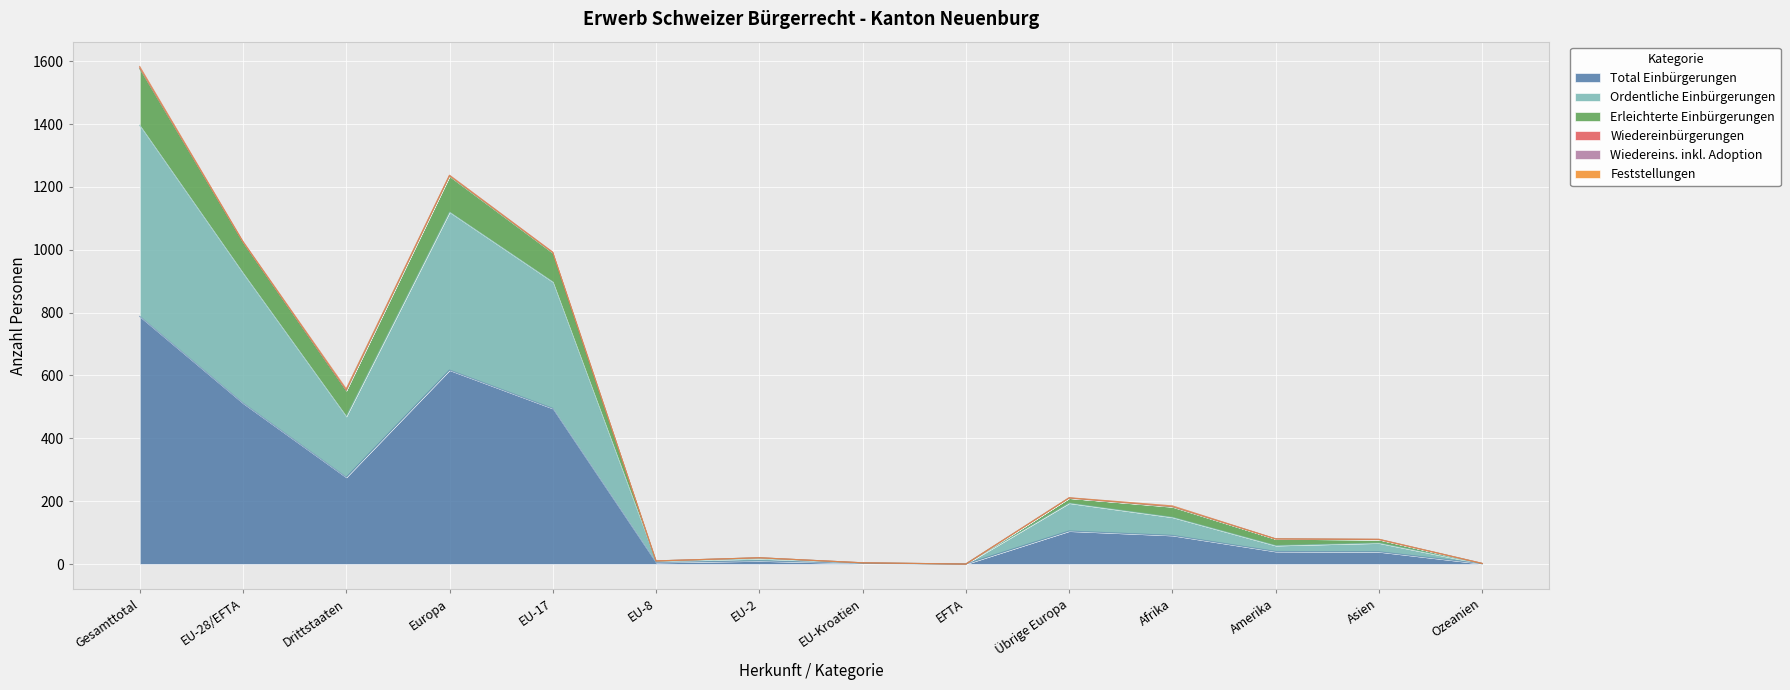

Where is the first local minimum for Total Einbürgerungen?

Drittstaaten